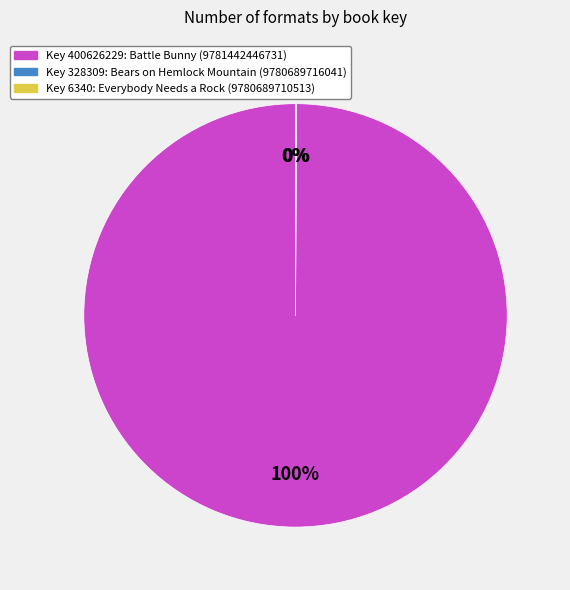

To the nearest percent, what is the difference between the largest and smallest slice percentages?

100%